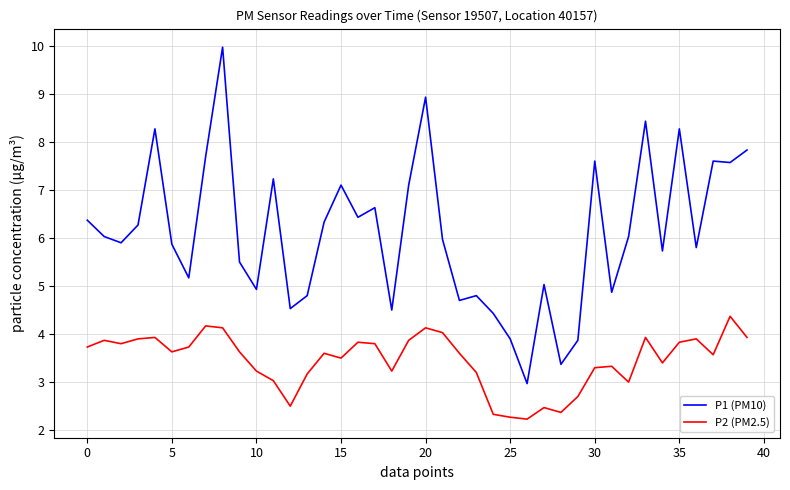

Which series has the largest total across all categories?

P1 (PM10)